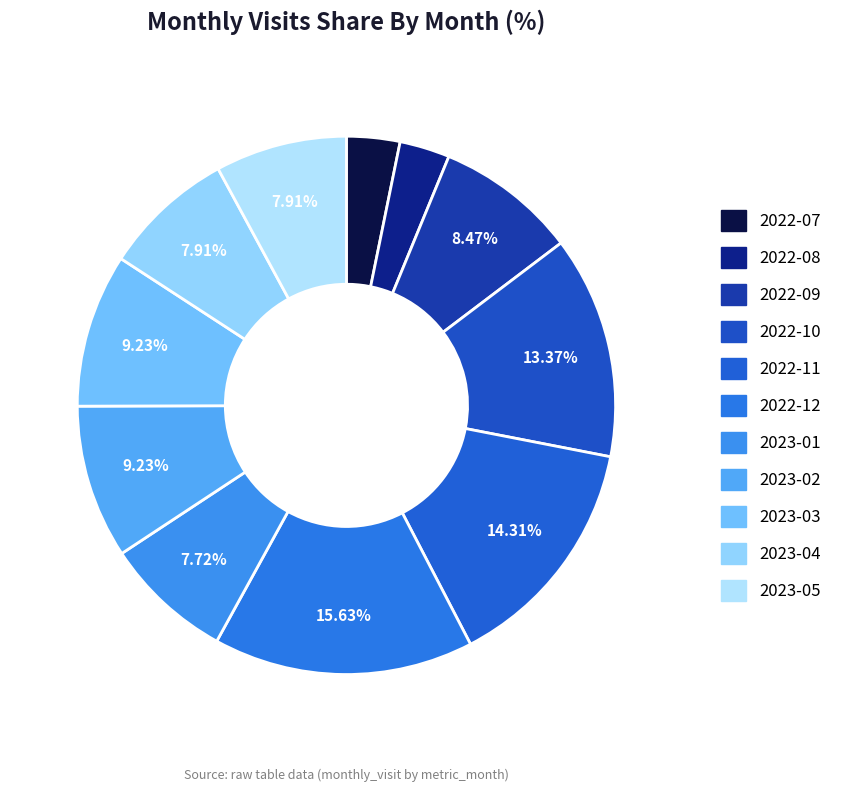

Approximately how many times larger is the value at 2023-02 compared to 2023-03?

1.0